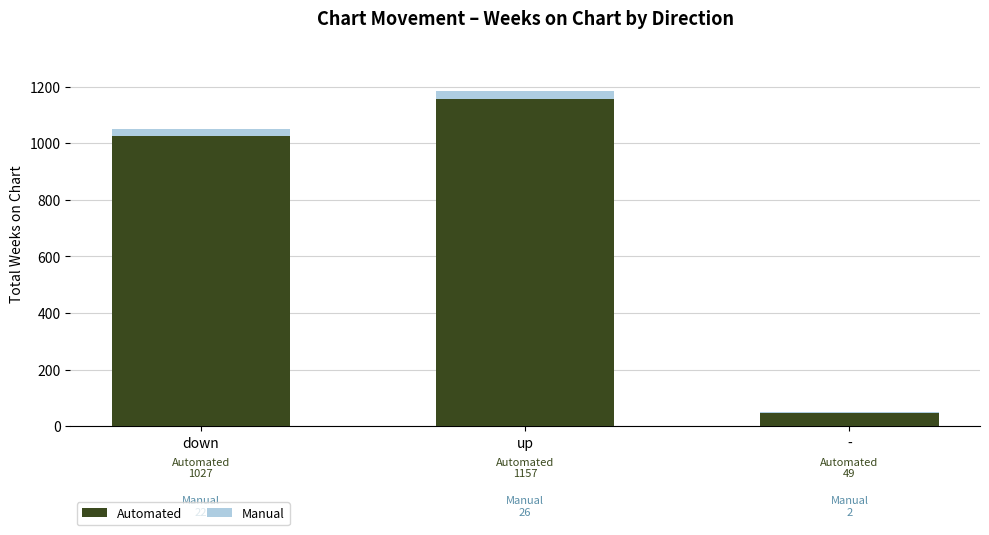

Reading left to right, transcribe the values for Automated.

down=1027	up=1157	-=49